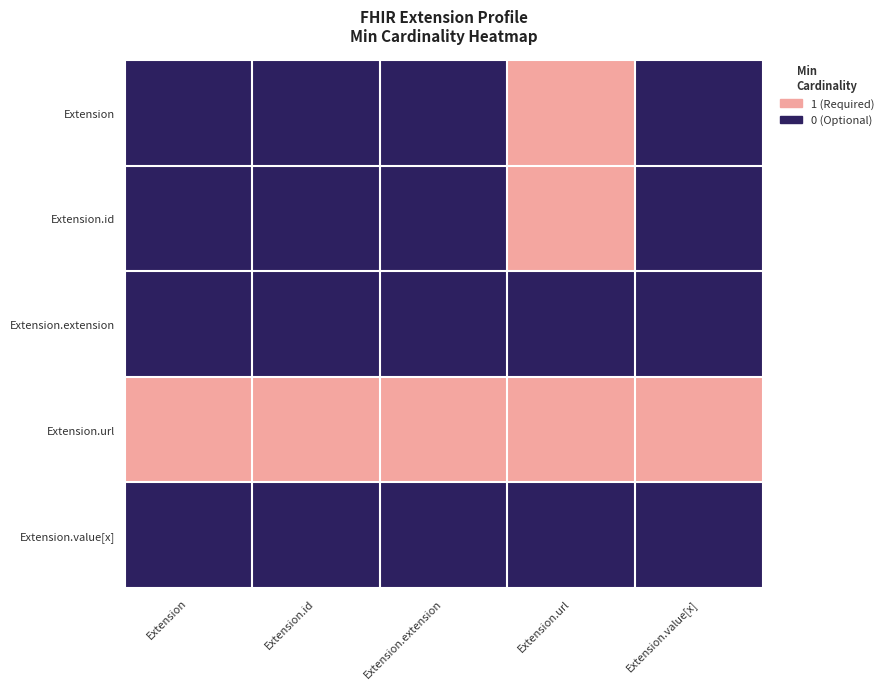

Reading left to right, list all the values displayed in this chart.

Extension: Extension=0	Extension.id=0	Extension.extension=0	Extension.url=1	Extension.value[x]=0
Extension.id: Extension=0	Extension.id=0	Extension.extension=0	Extension.url=1	Extension.value[x]=0
Extension.extension: Extension=0	Extension.id=0	Extension.extension=0	Extension.url=0	Extension.value[x]=0
Extension.url: Extension=1	Extension.id=1	Extension.extension=1	Extension.url=1	Extension.value[x]=1
Extension.value[x]: Extension=0	Extension.id=0	Extension.extension=0	Extension.url=0	Extension.value[x]=0